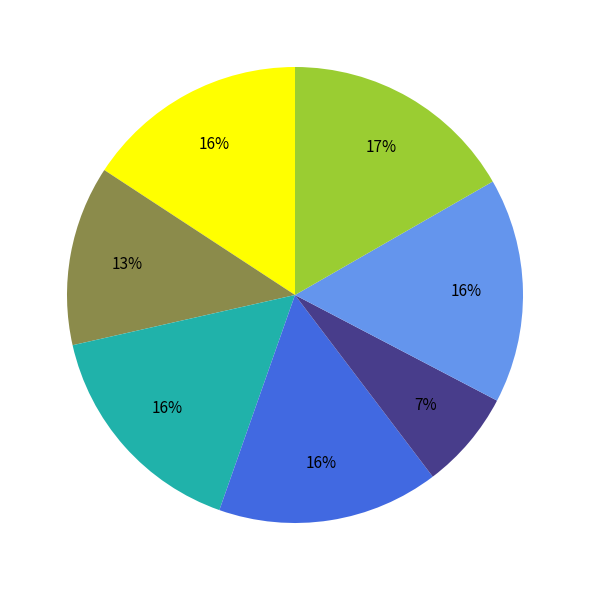

To the nearest percent, what is the average slice percentage?

14%